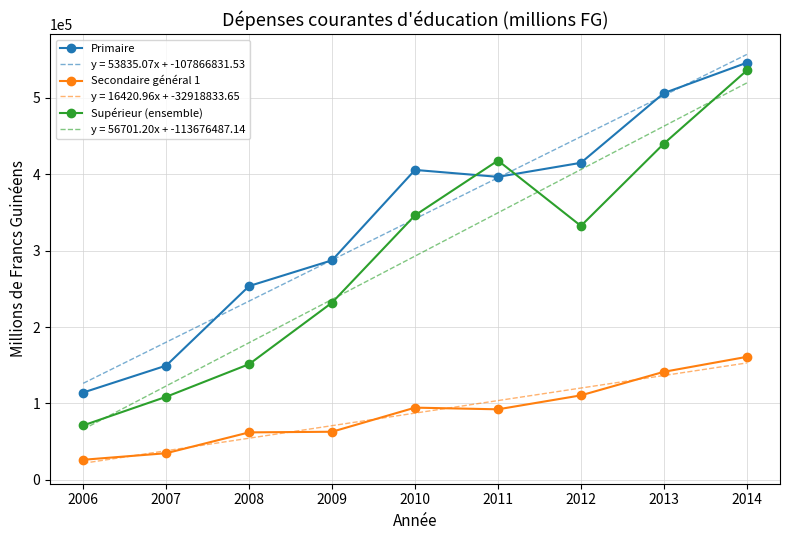

What is the greatest value displayed?

557006.0